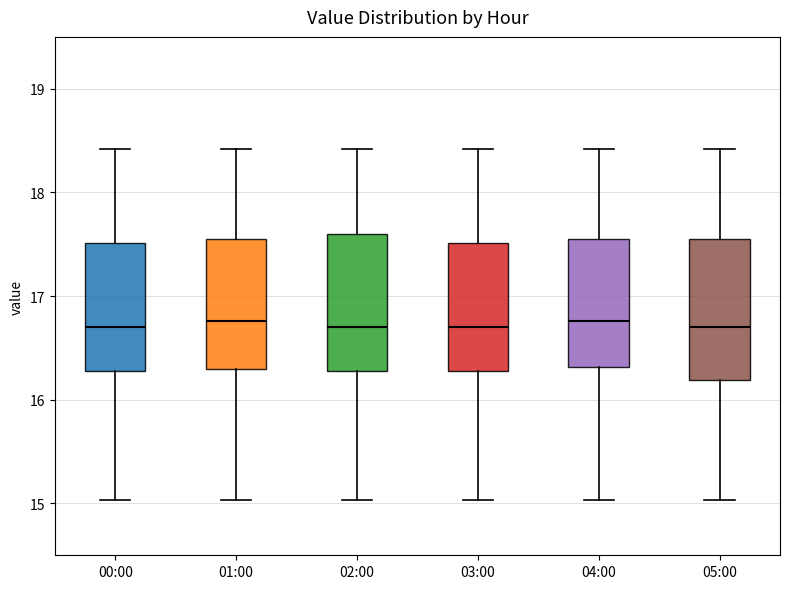

Where does the upper whisker of the box for 03:00 end on the y-axis? The values are not printed on the chart, so give them approximately, as read against the axis.

18.4